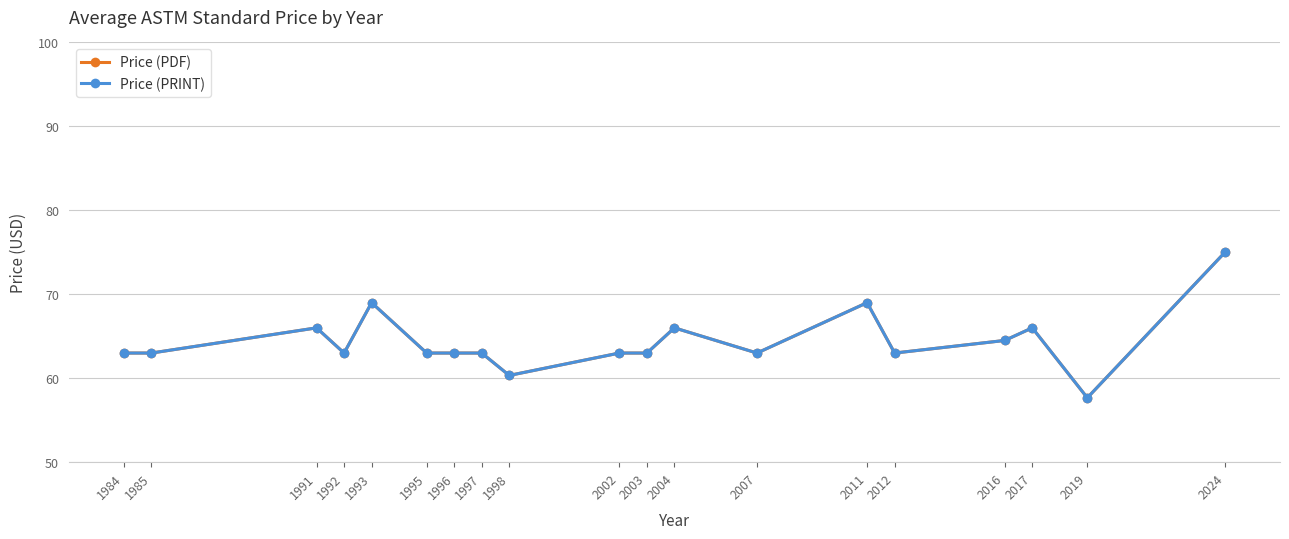

How many lines are shown in the chart?

2